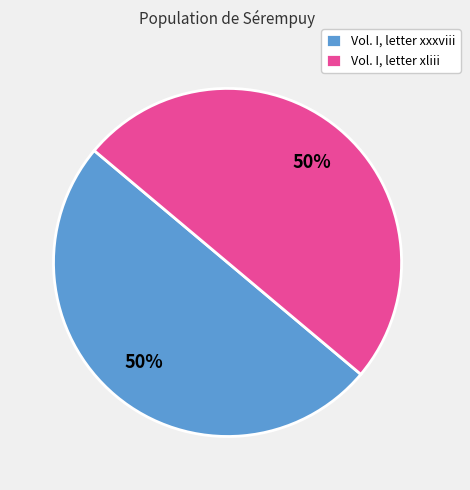

The Vol. I, letter xxxviii slice represents 64% of the pie. True or false?

False